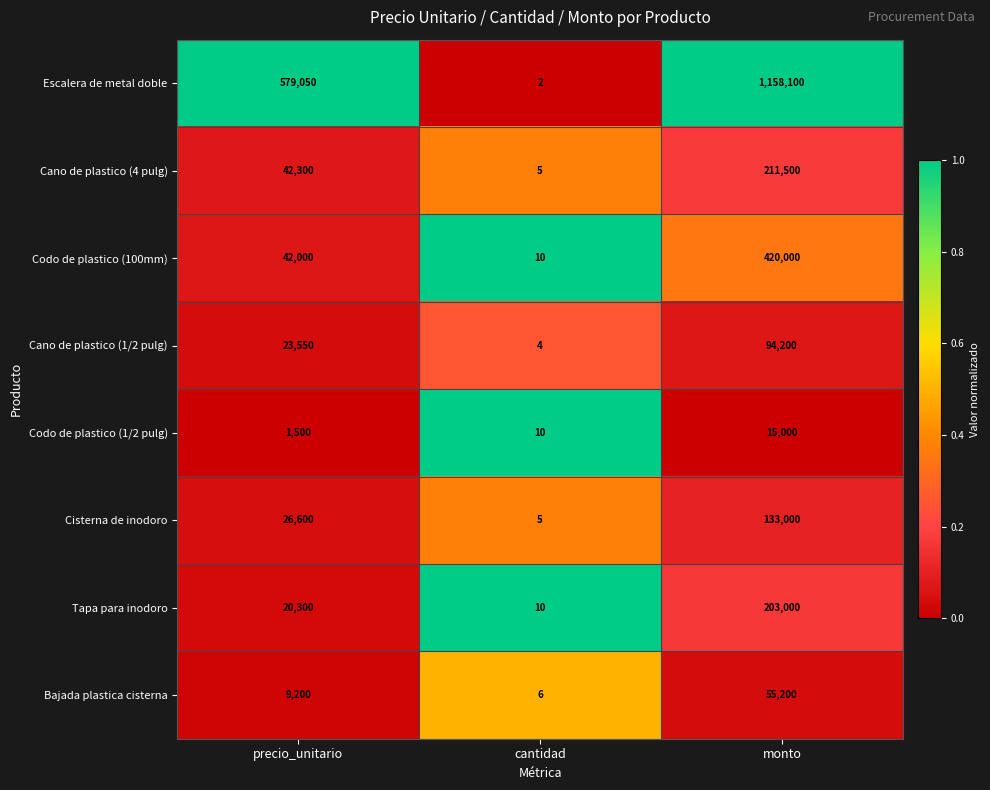

Which series has the largest total across all categories?

Escalera de metal doble